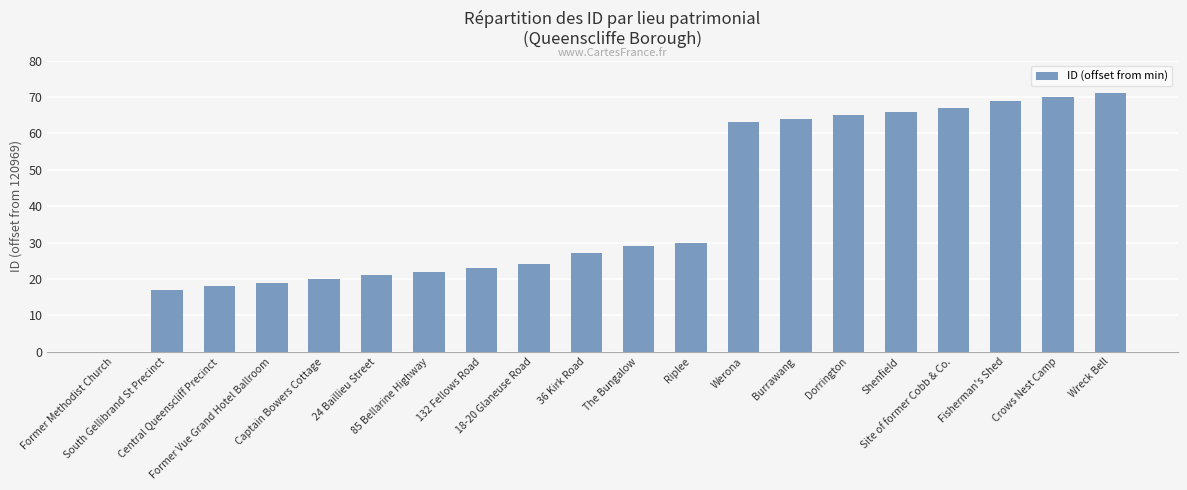

Reading left to right, what are all the values shown in this chart?

0	17	18	19	20	21	22	23	24	27	29	30	63	64	65	66	67	69	70	71